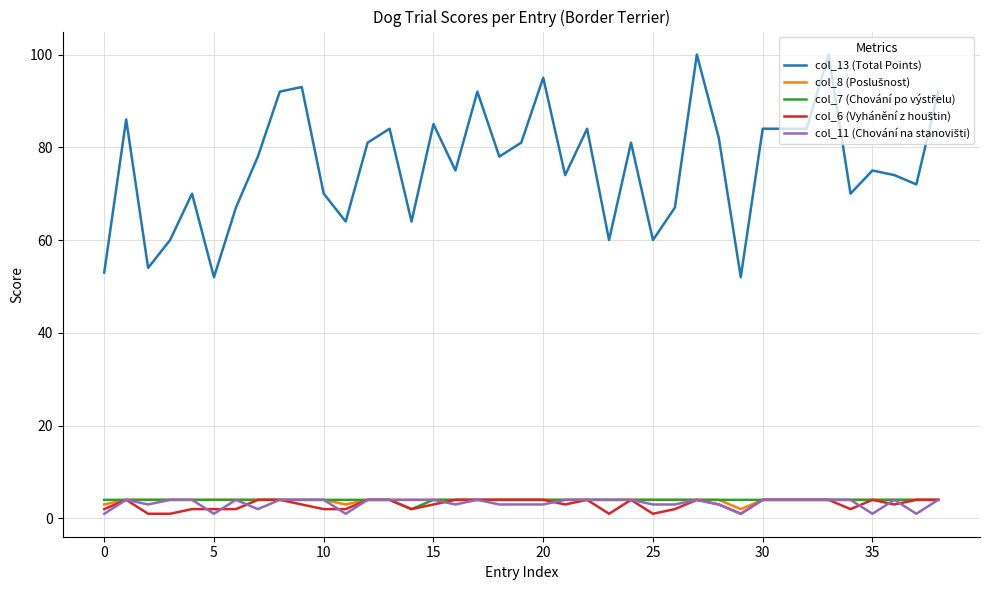

What is the greatest value displayed?

100